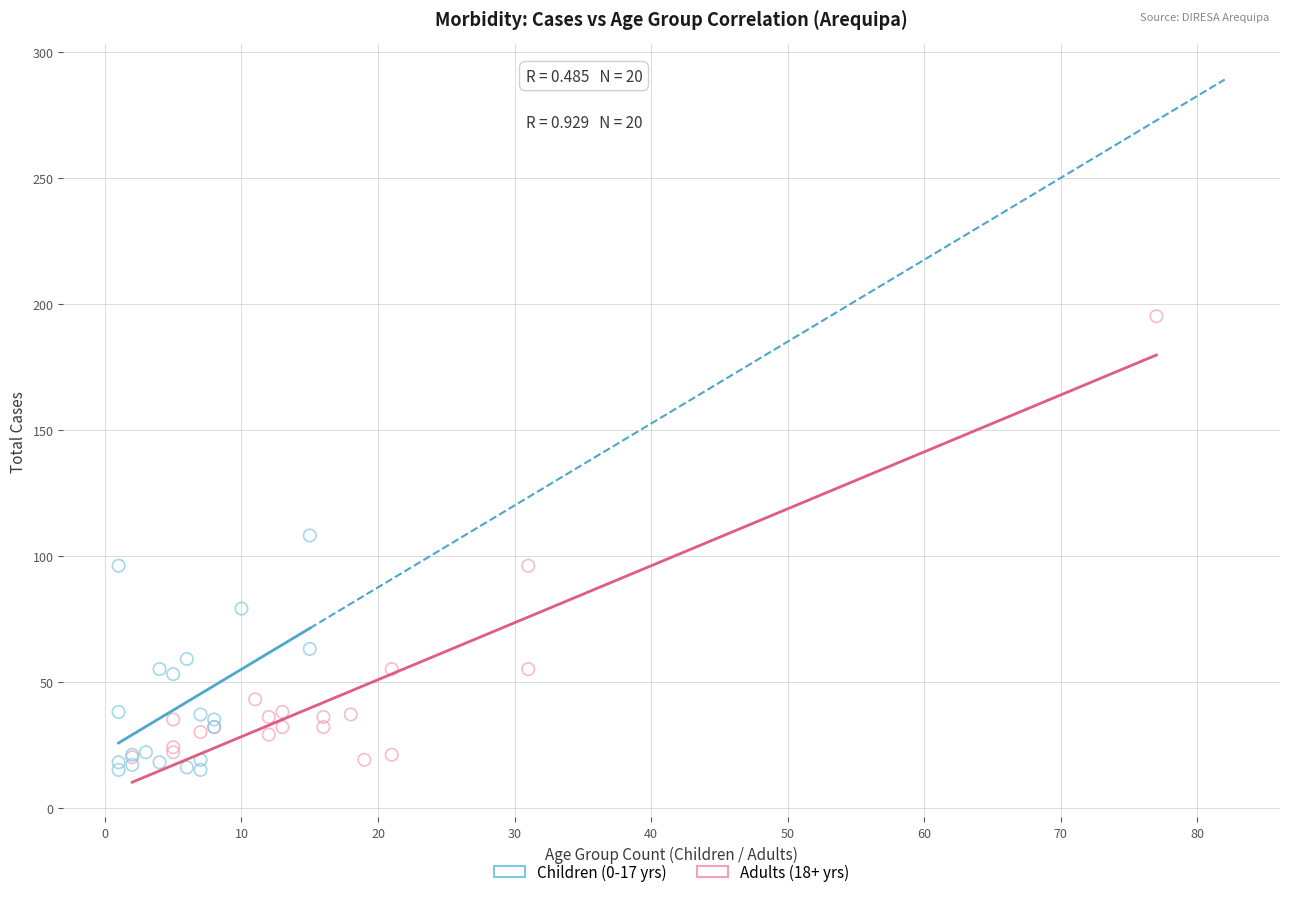

Which series reaches the minimum Y coordinate?

Children (0-17 yrs)